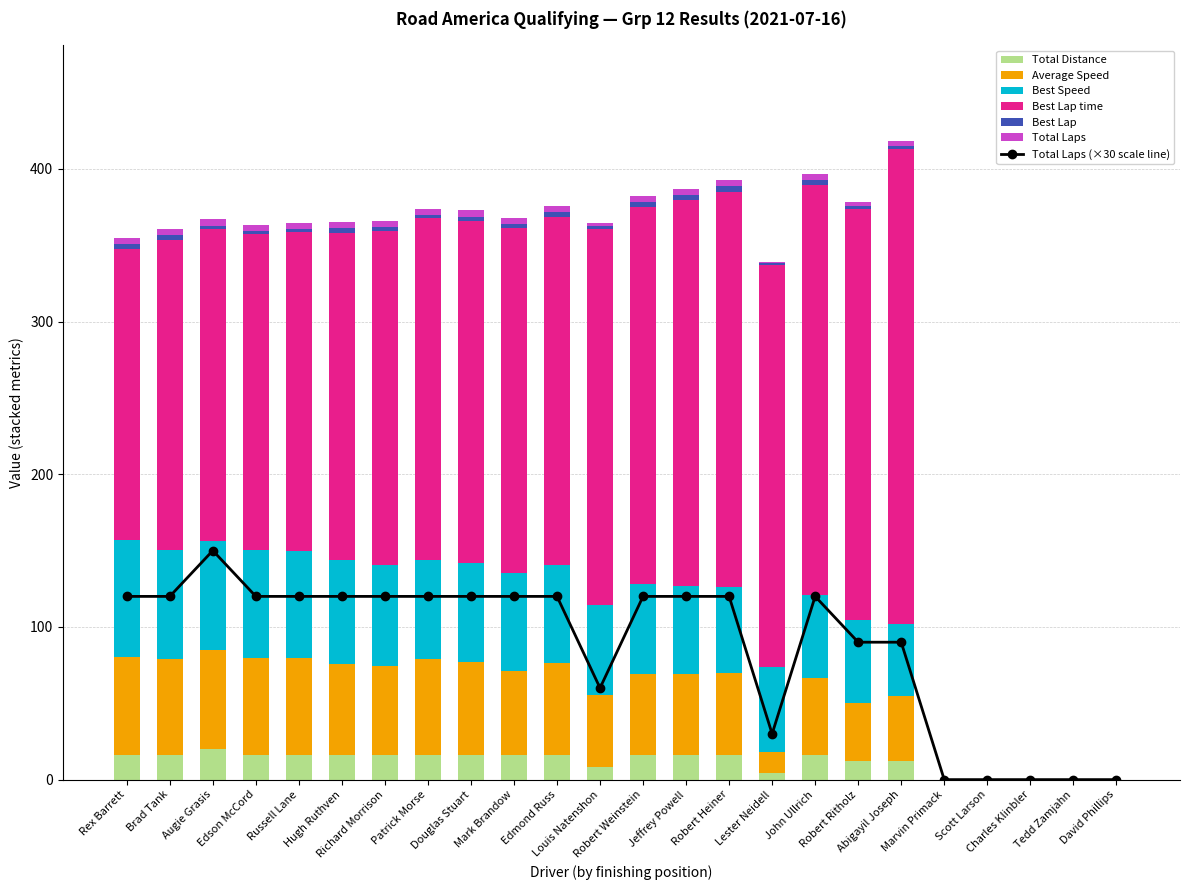

How many data points in Total Laps are above 120?

1